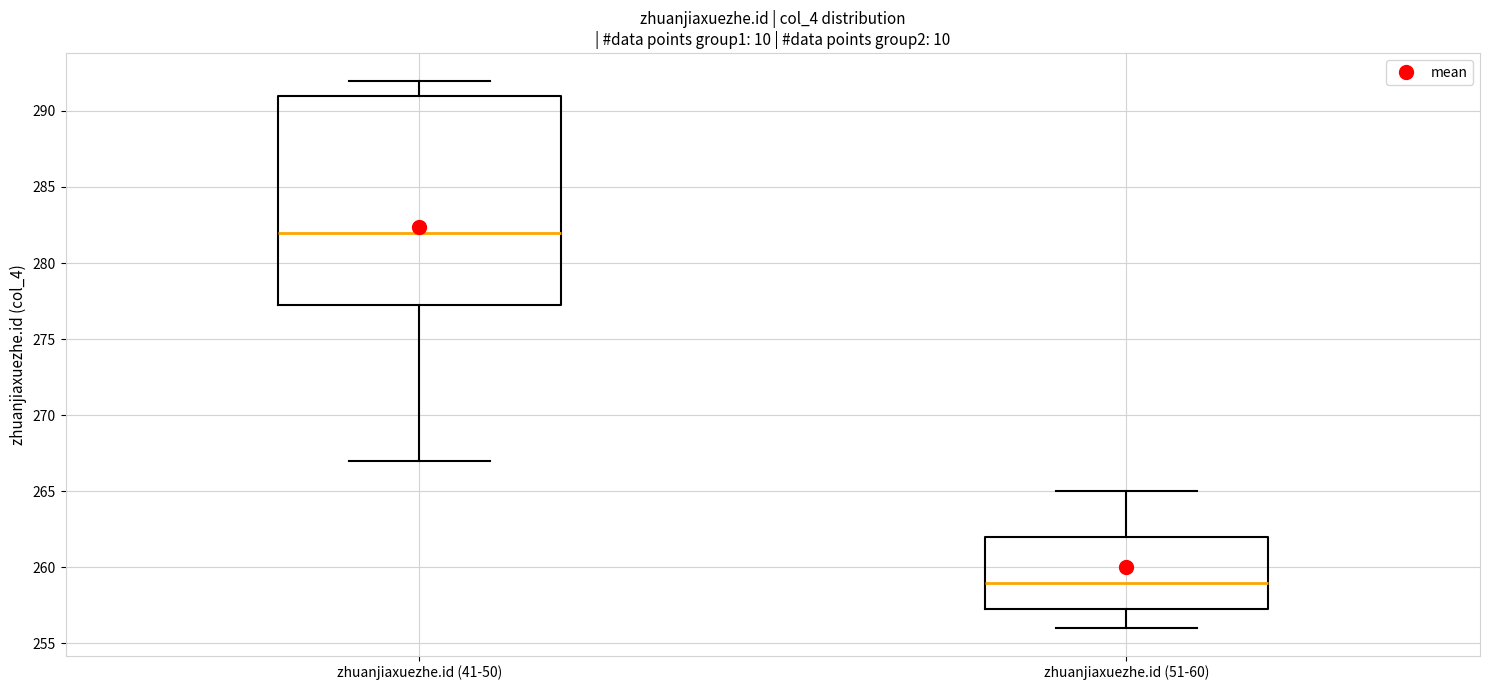

Comparing the boxes themselves (not the whiskers), which one is the tallest?

zhuanjiaxuezhe.id (41-50)